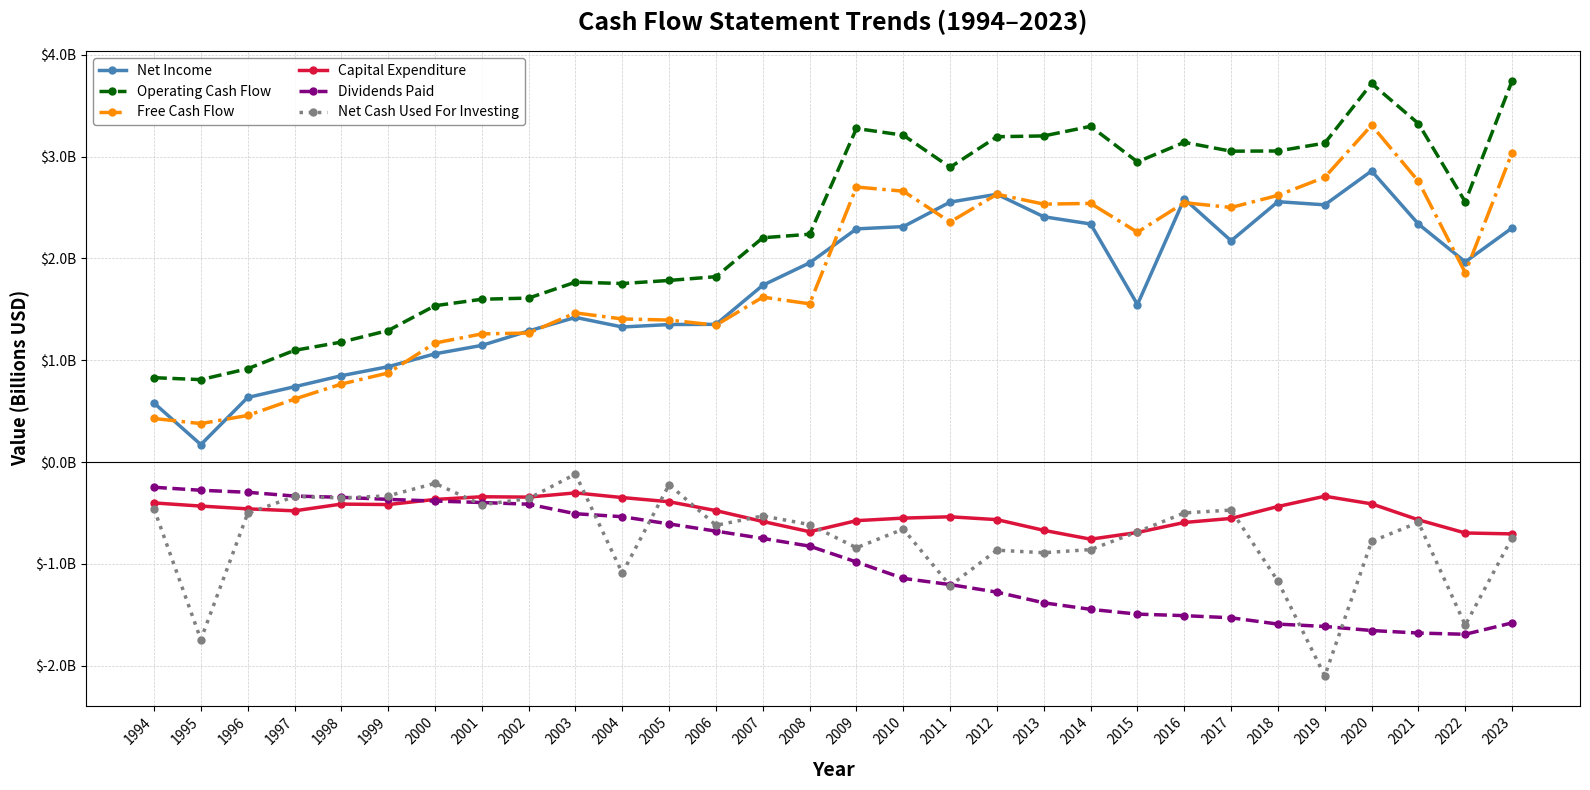

What are all the series names shown in the legend?

Net Income, Operating Cash Flow, Free Cash Flow, Capital Expenditure, Dividends Paid, Net Cash Used For Investing